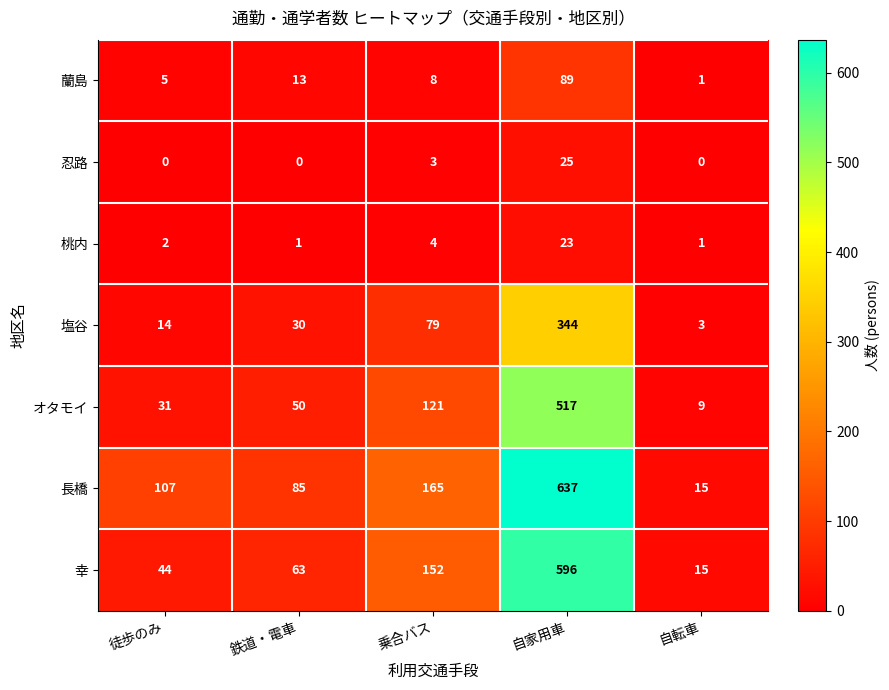

What is the spread (max minus min) of values at 自家用車?

614